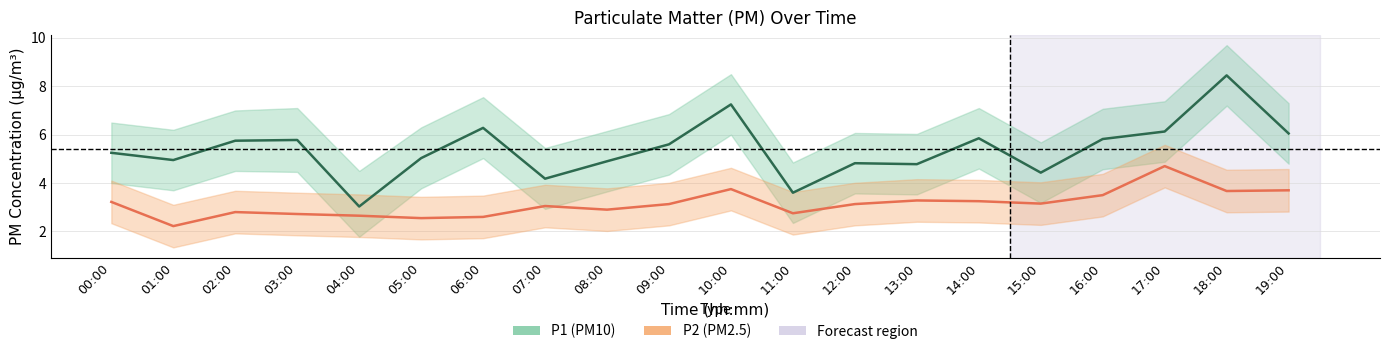

Reading left to right, transcribe all the data shown in this chart.

P1 (PM10): 00:00=5.2	01:00=5.0	02:00=5.8	03:00=5.8	04:00=3.0	05:00=5.0	06:00=6.3	07:00=4.2	08:00=4.9	09:00=5.6	10:00=7.2	11:00=3.6	12:00=4.8	13:00=4.8	14:00=5.8	15:00=4.4	16:00=5.8	17:00=6.1	18:00=8.4	19:00=6.0
P2 (PM2.5): 00:00=3.2	01:00=2.2	02:00=2.8	03:00=2.7	04:00=2.6	05:00=2.5	06:00=2.6	07:00=3.0	08:00=2.9	09:00=3.1	10:00=3.8	11:00=2.8	12:00=3.1	13:00=3.3	14:00=3.2	15:00=3.1	16:00=3.5	17:00=4.7	18:00=3.7	19:00=3.7